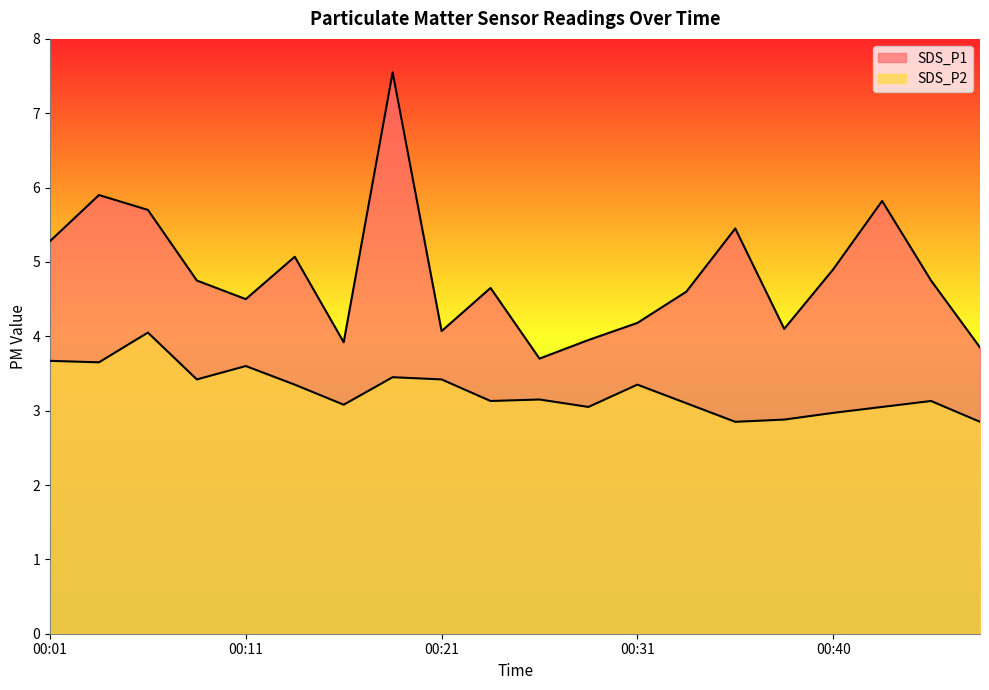

True or false: SDS_P2 and SDS_P1 intersect in this chart.

False